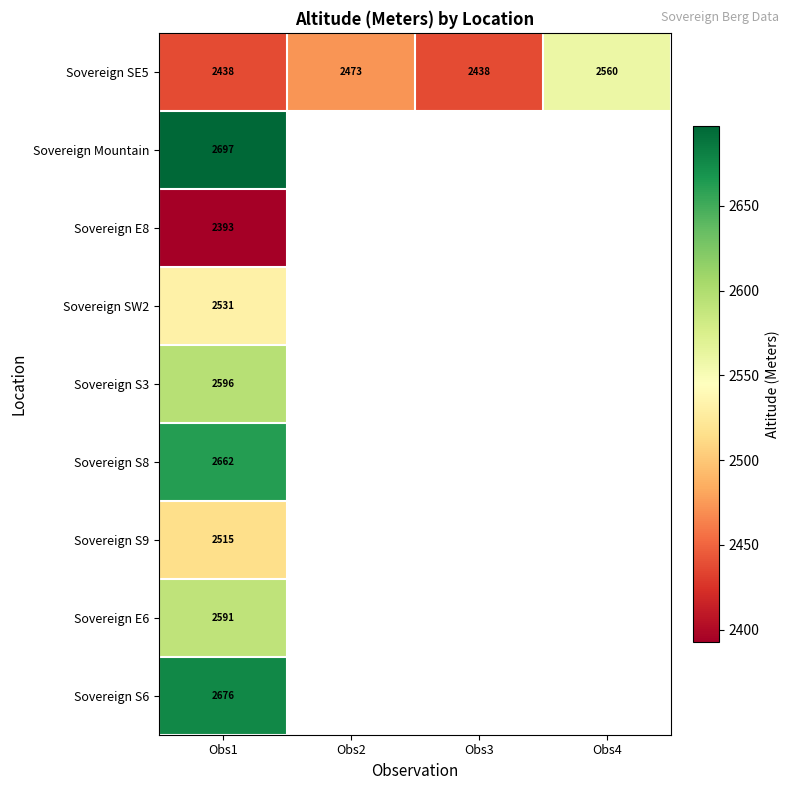

How many distinct data groups are displayed?

9